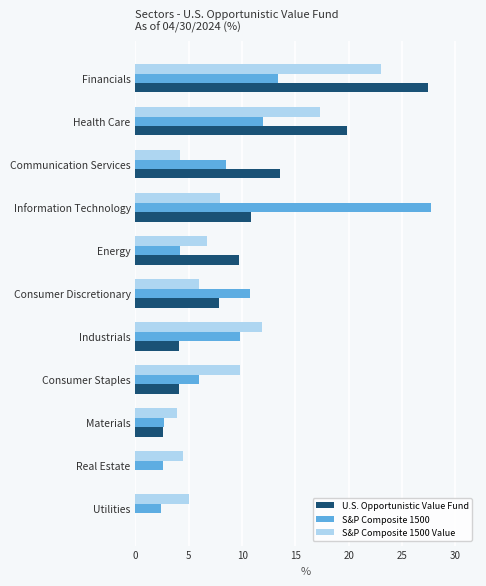

What is the sum of all U.S. Opportunistic Value Fund values?

99.9